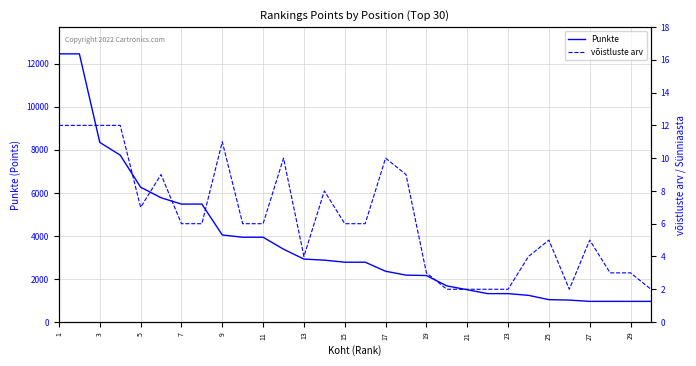

What is the maximum value for Punkte?

12460